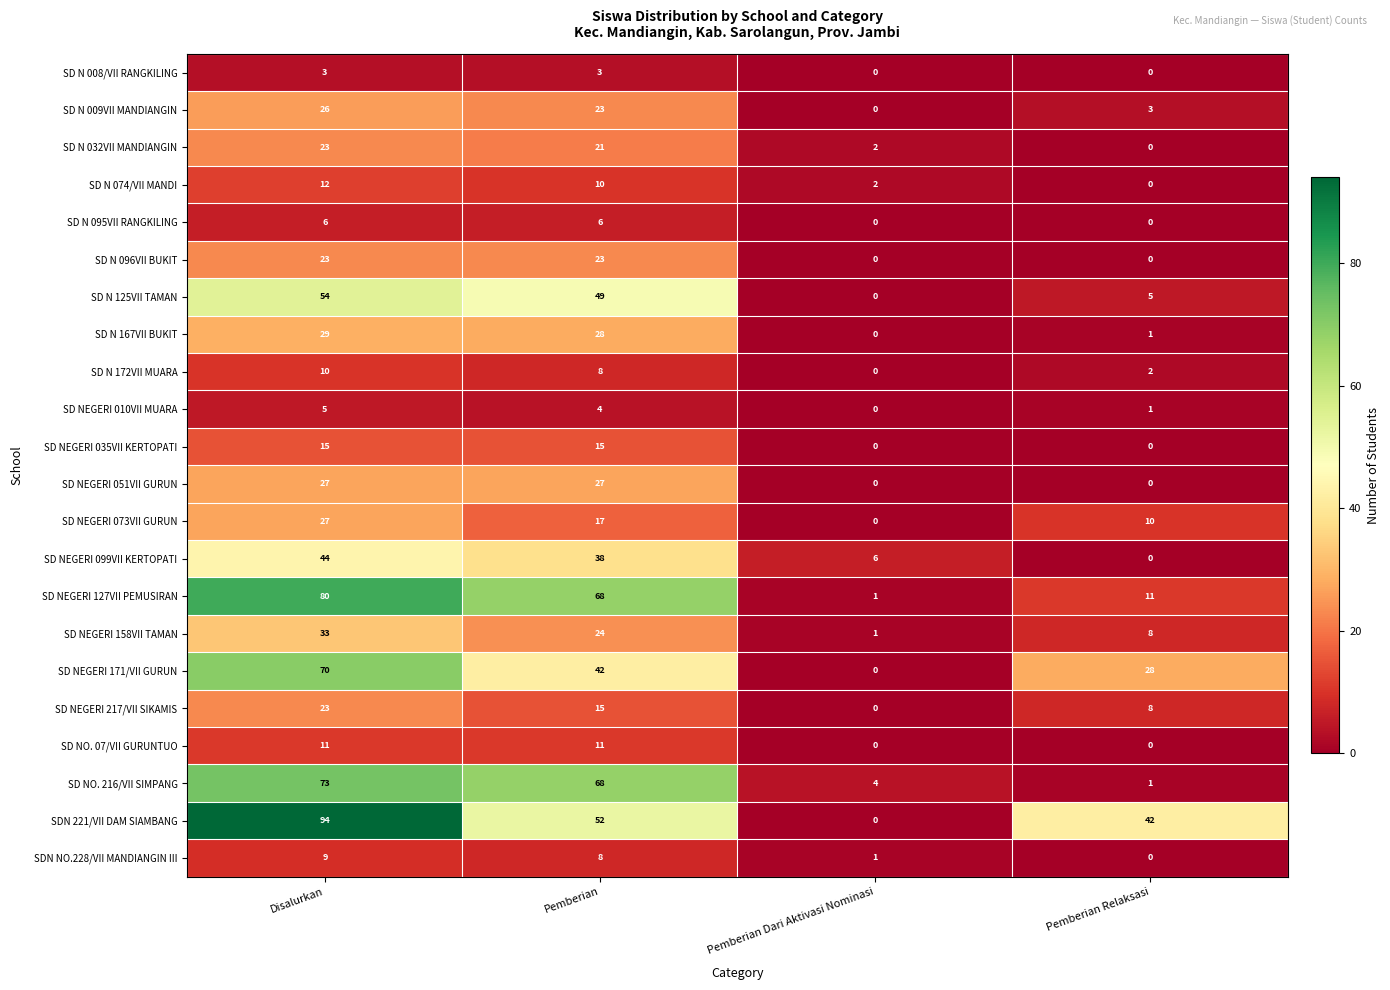

Which category has the highest value in the SDN 221/VII DAM SIAMBANG series?

Disalurkan